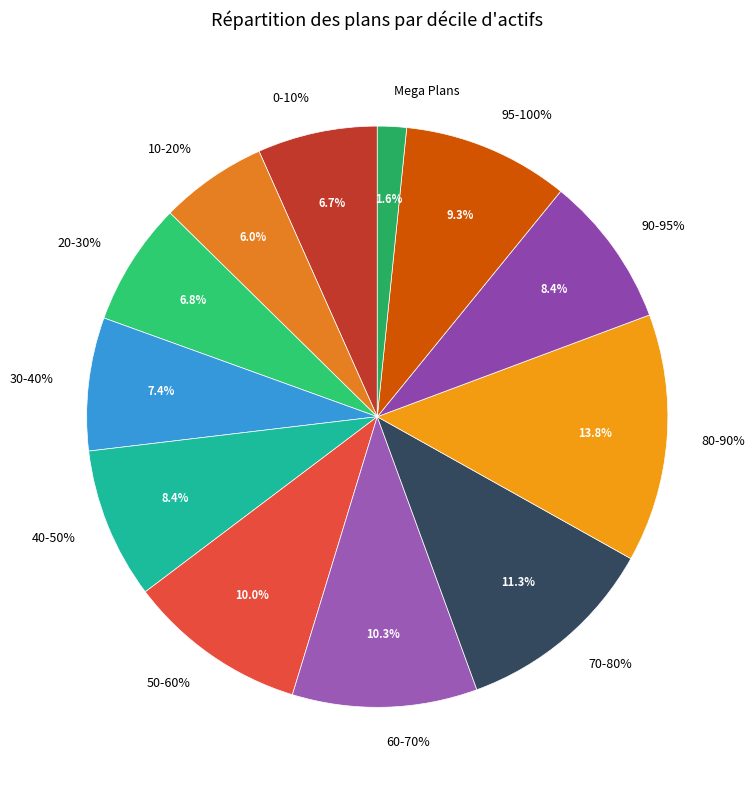

Combined, what portion of the pie is 60-70% and 70-80%?

21.6%